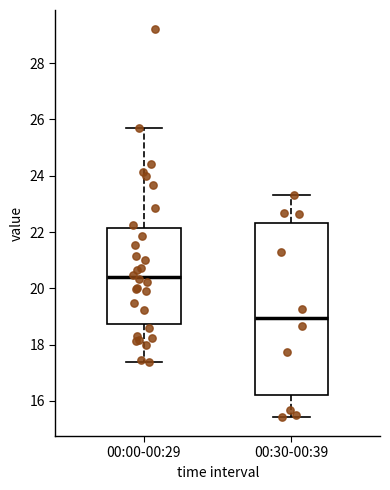

Reading left to right, read every box against the y-axis: the position of its median line, the range the box covers, and the ends of its whiskers. The values are not printed on the chart, so give them approximately, as read against the axis.

00:00-00:29: median 20.4, box 18.8 to 22.2, whiskers 17.4 to 25.6
00:30-00:39: median 19.0, box 16.2 to 22.4, whiskers 15.4 to 23.4